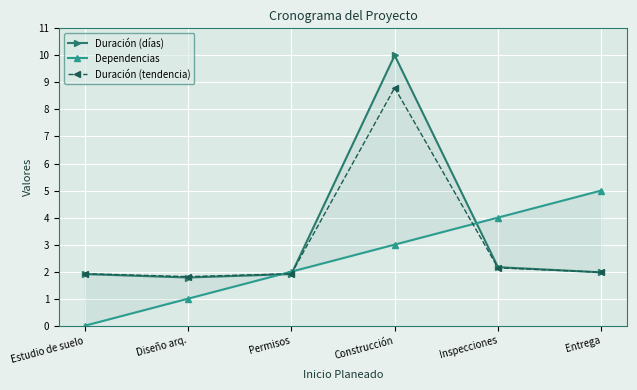

Which series ends up on top after the final intersection of Duración (tendencia) and Dependencias?

Dependencias